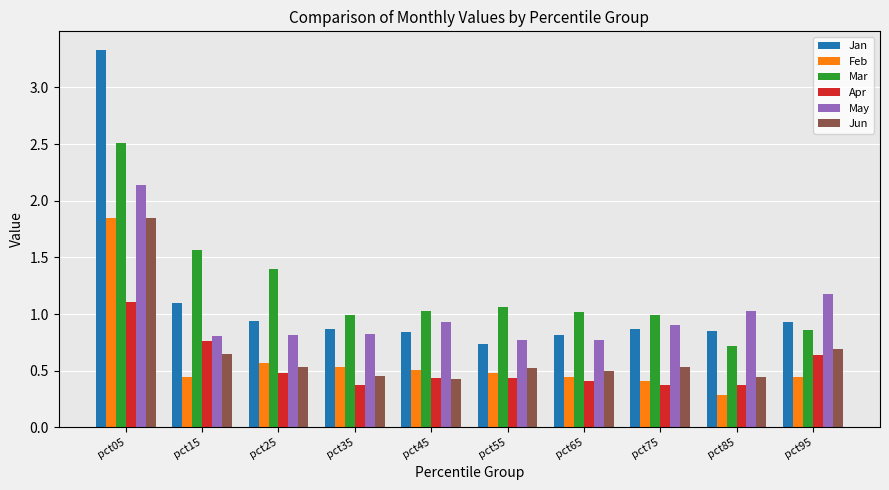

Does the chart contain stacked bars?

No